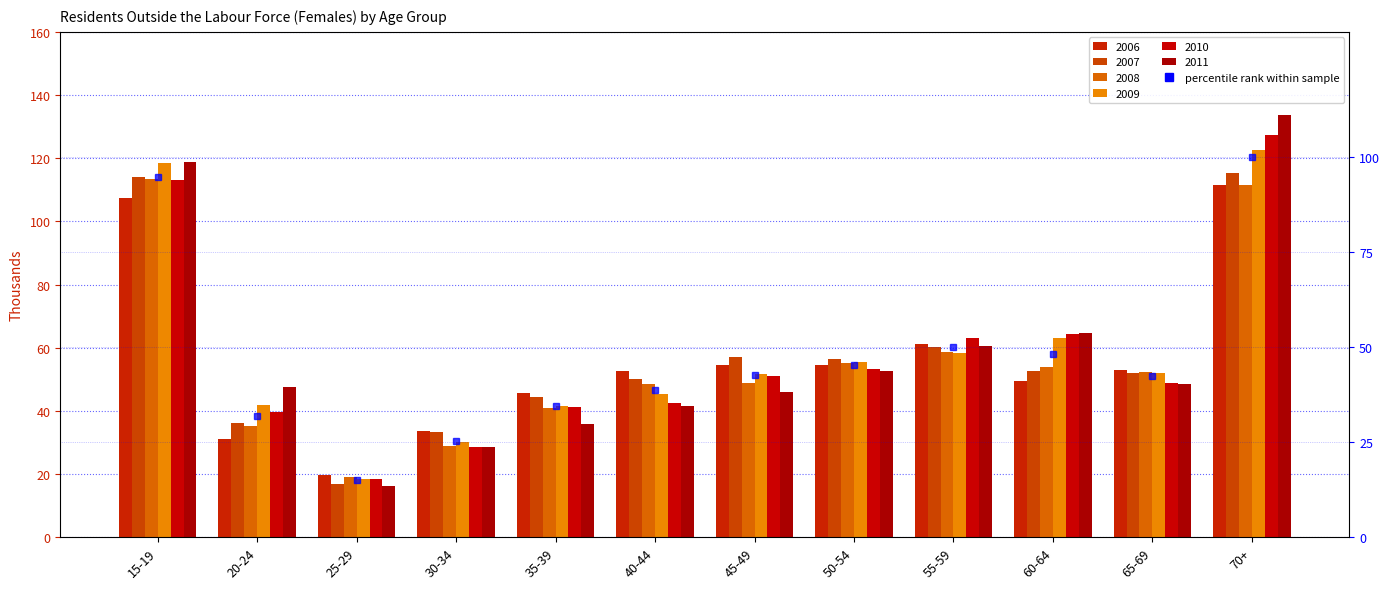

What is the label of the 1st bar from the right?

70+